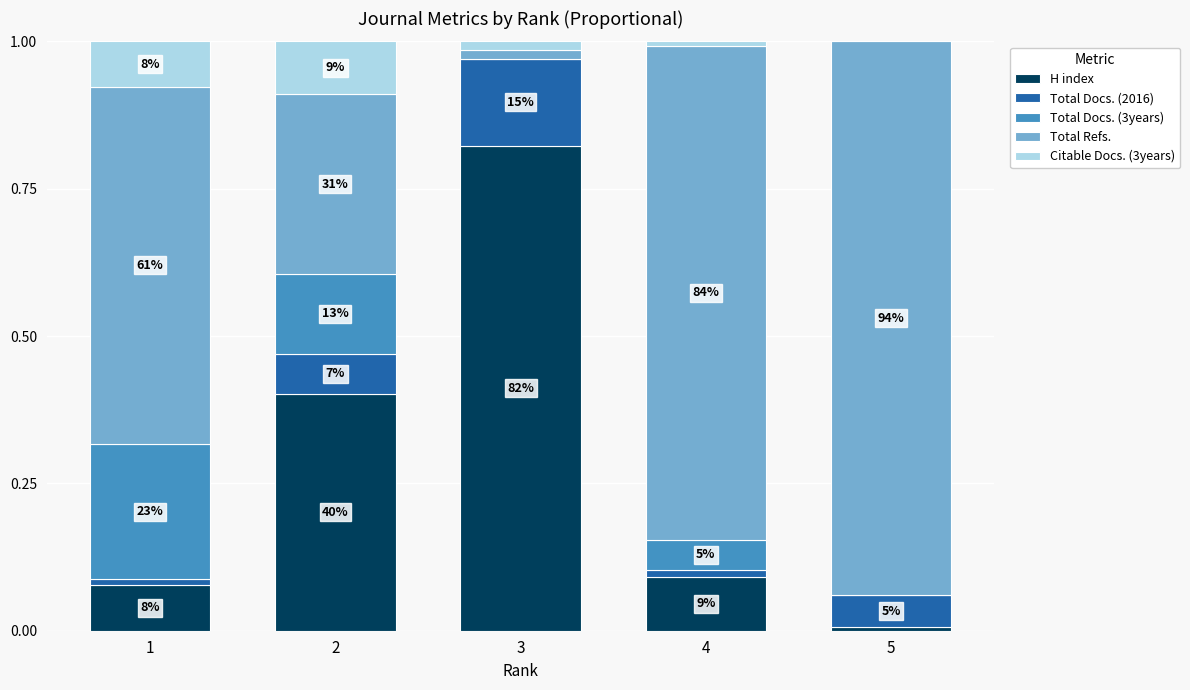

List the series in order of their peak value, lowest first.

Citable Docs. (3years), Total Docs. (2016), Total Docs. (3years), H index, Total Refs.